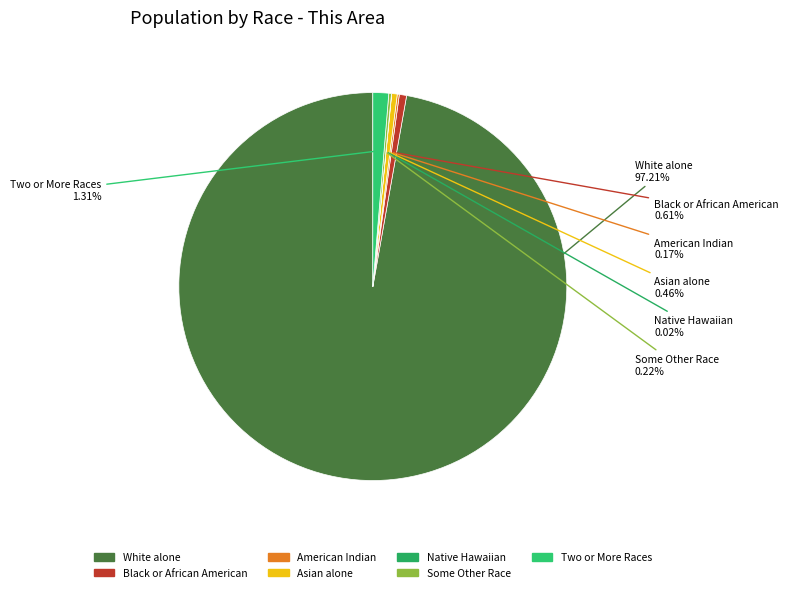

Which slice is the largest?

White alone